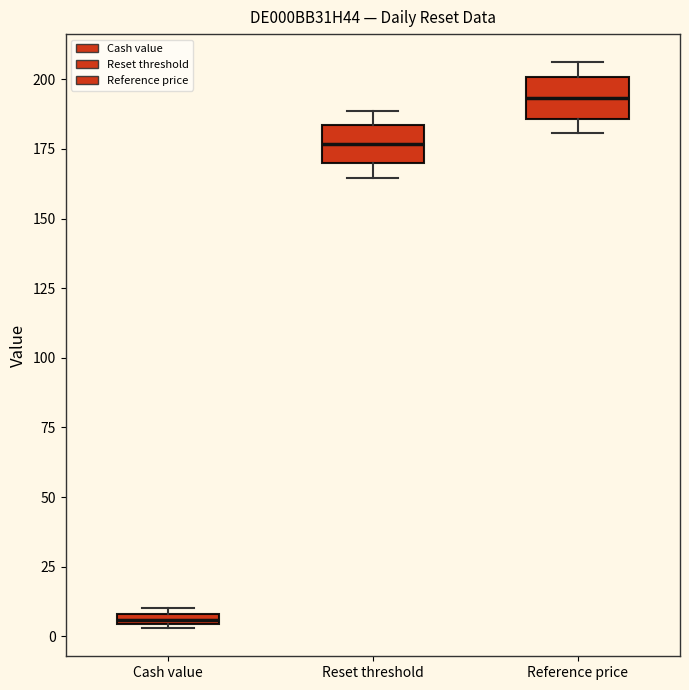

Where is the upper edge of the box for Reference price on the y-axis? The values are not printed on the chart, so give them approximately, as read against the axis.

200